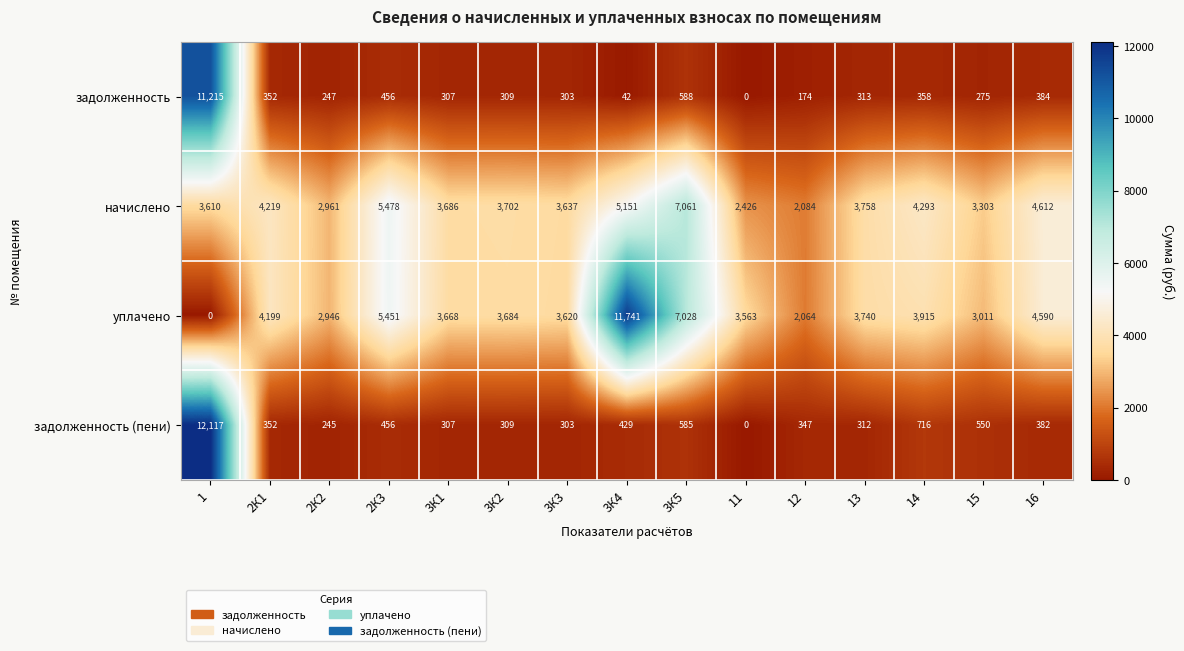

At which label does задолженность (пени) reach its minimum?

11